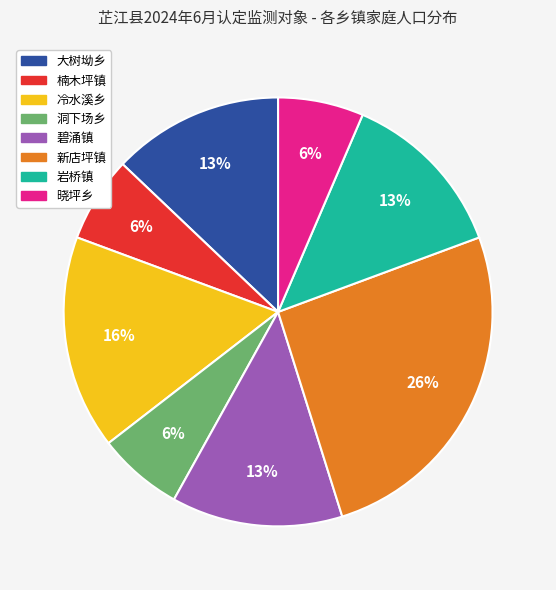

Does 岩桥镇 represent more than half of the total?

No